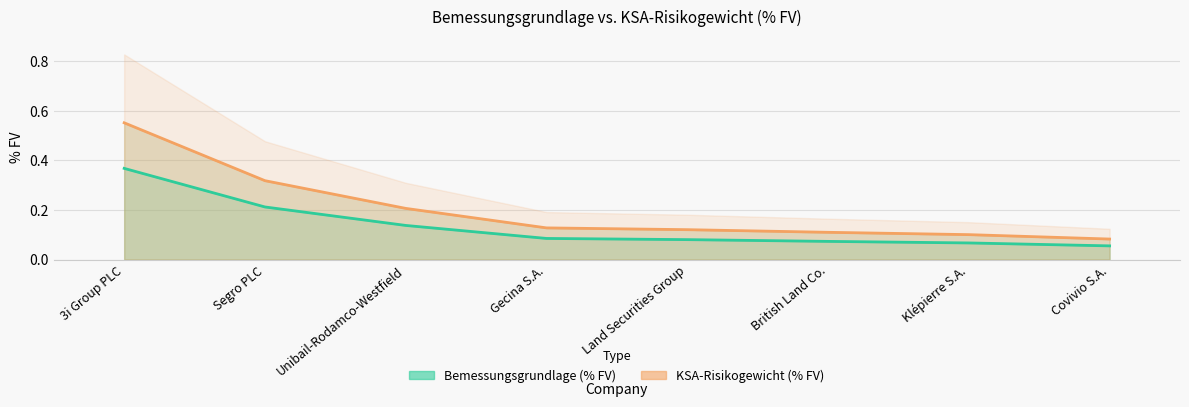

Is it true that KSA-Risikogewicht (% FV) equals 0.0 at Land Securities Group?

False